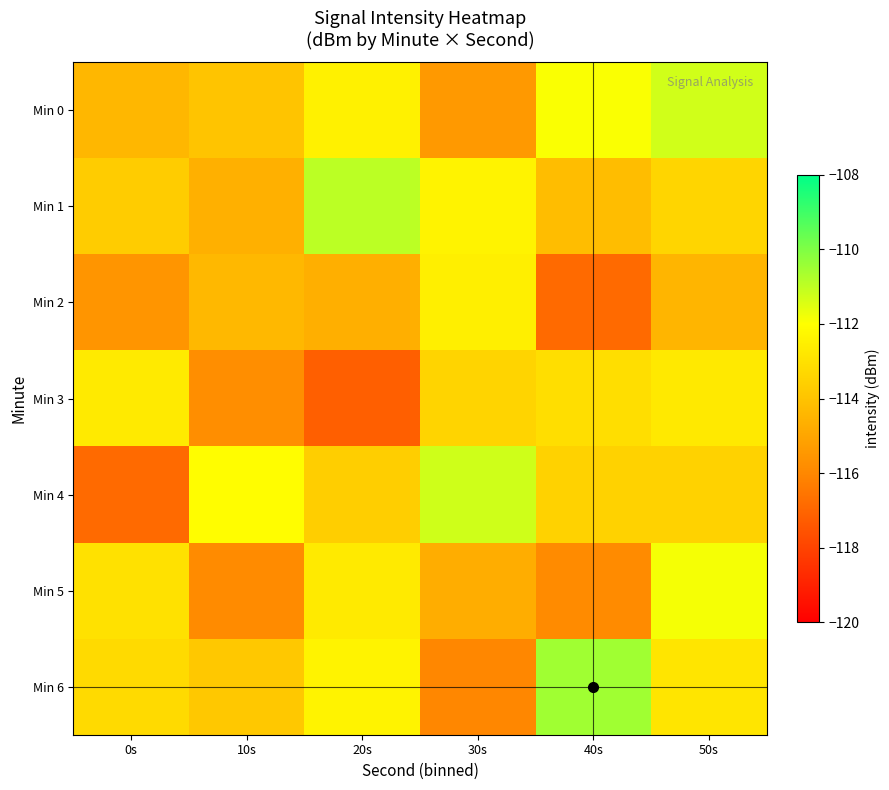

How many data points does each series have?

6